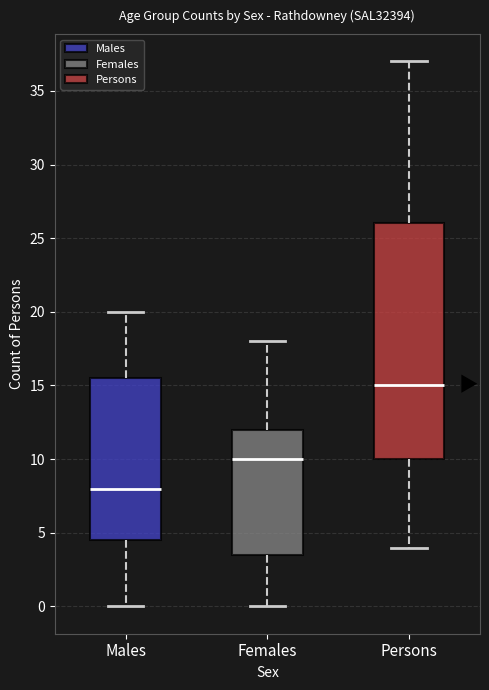

Comparing the boxes themselves (not the whiskers), which one is the tallest?

Persons